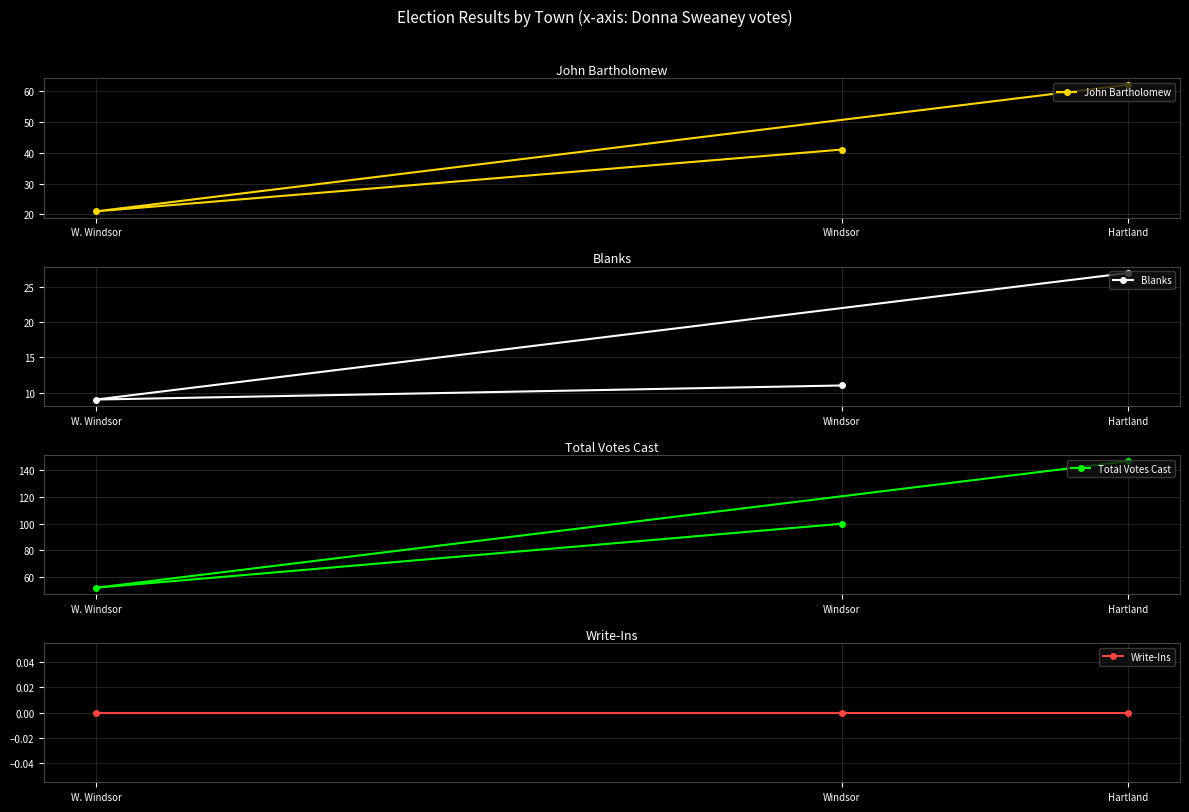

How many data points in Total Votes Cast are less than 100?

1